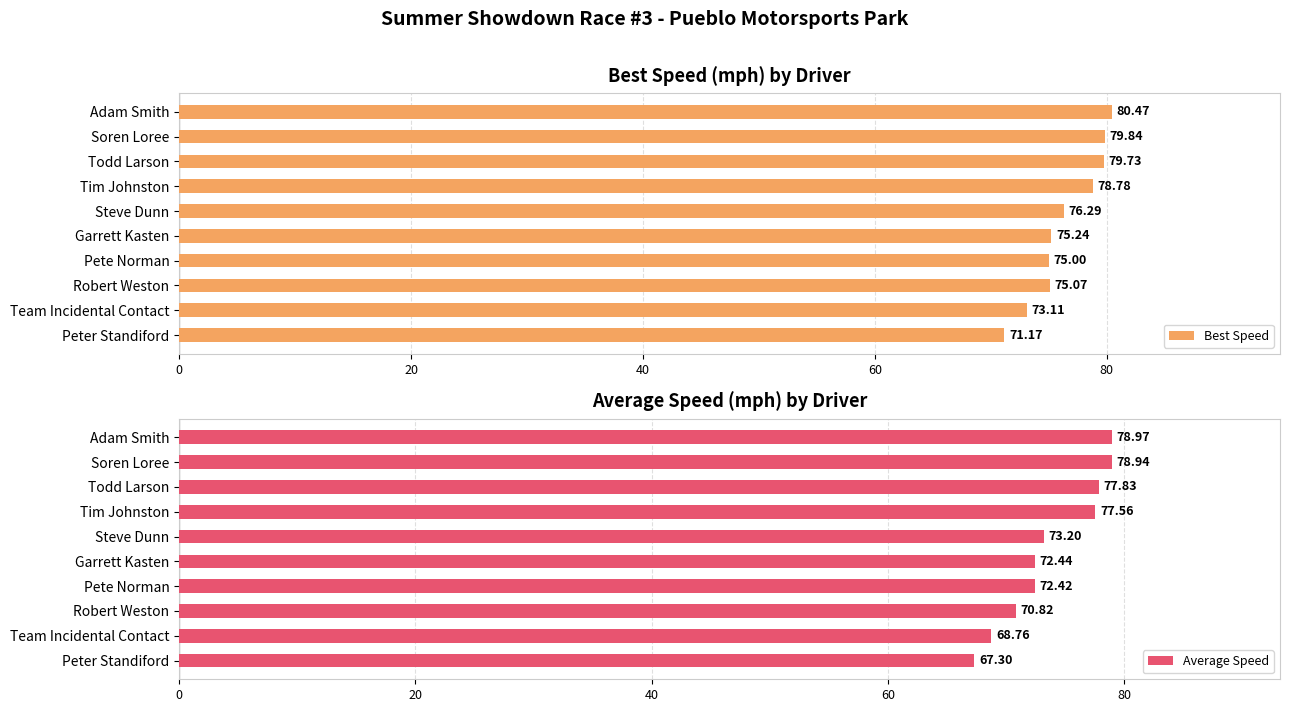

What is the difference between the maximum and minimum values in the Best Speed series?

9.3